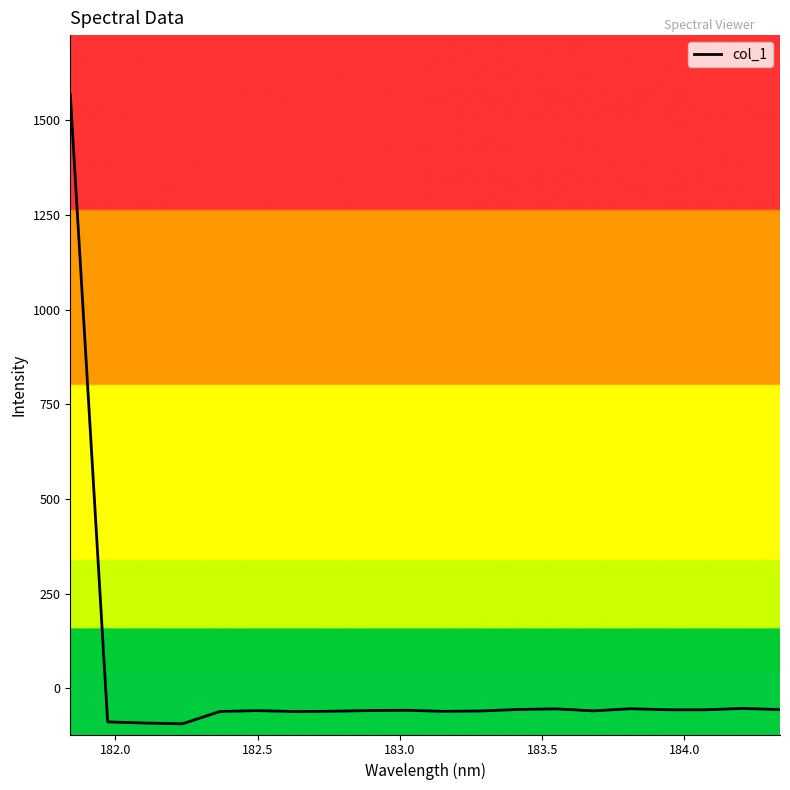

What is the difference between the maximum and minimum values?

1662.5